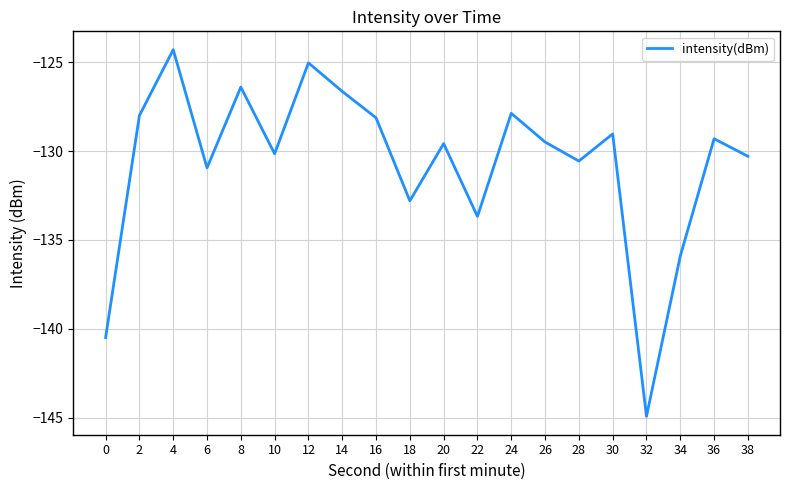

True or false: the data shows -69.8 at 30.

False